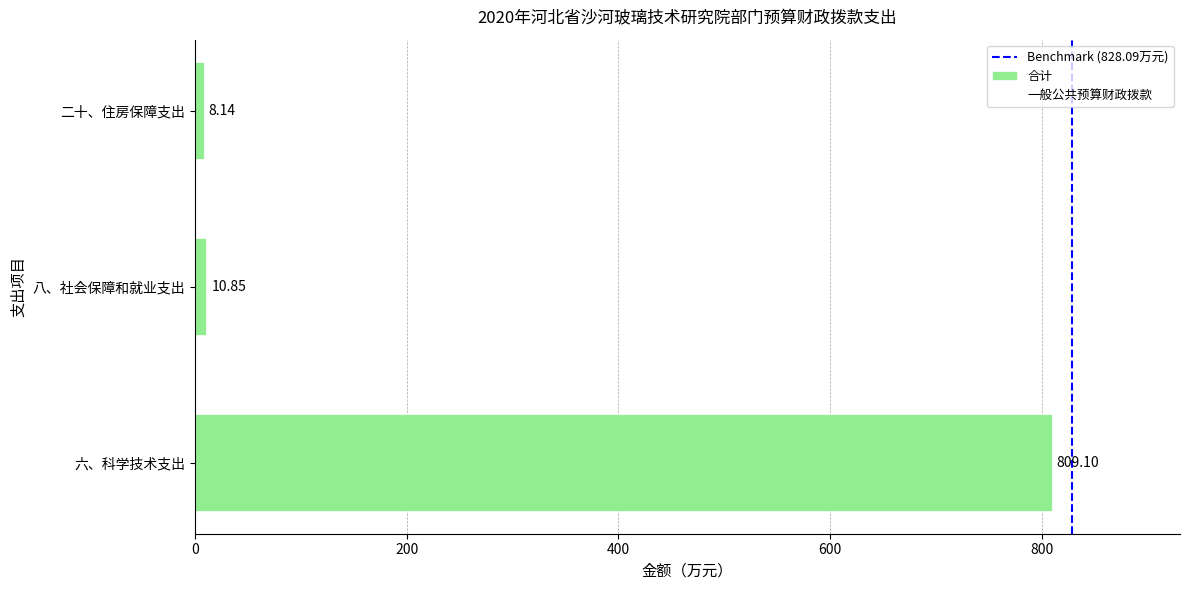

At which label is the value closest to 408?

八、社会保障和就业支出